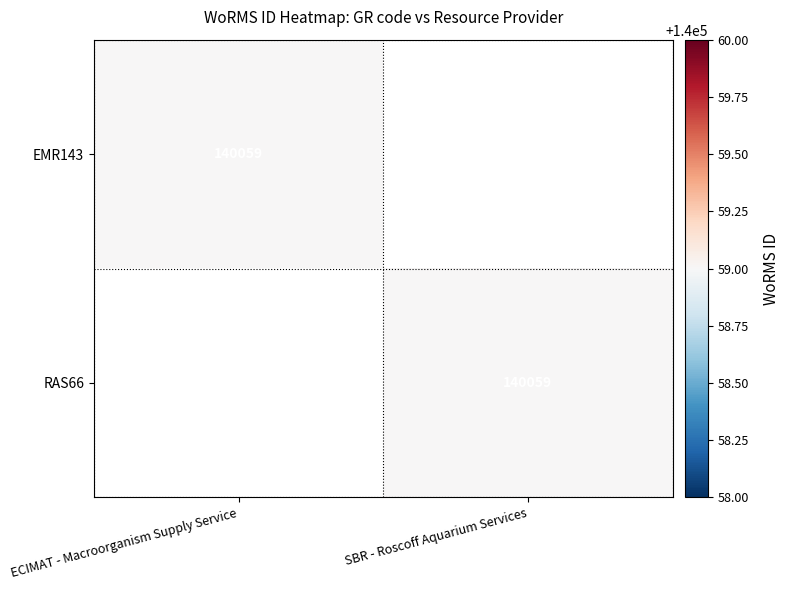

Is it true that RAS66 equals 236911 at SBR - Roscoff Aquarium Services?

False